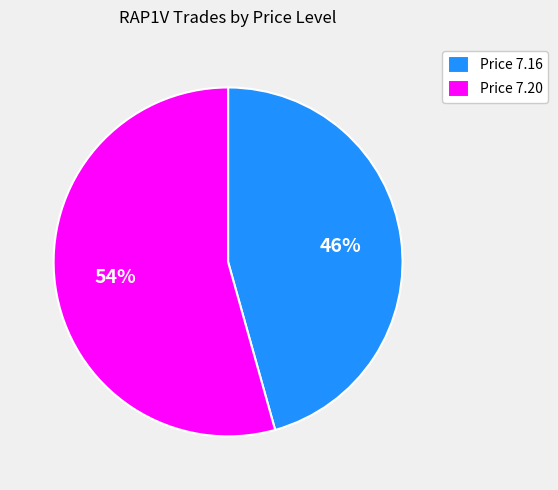

Is there any slice that represents more than half of the pie?

Yes